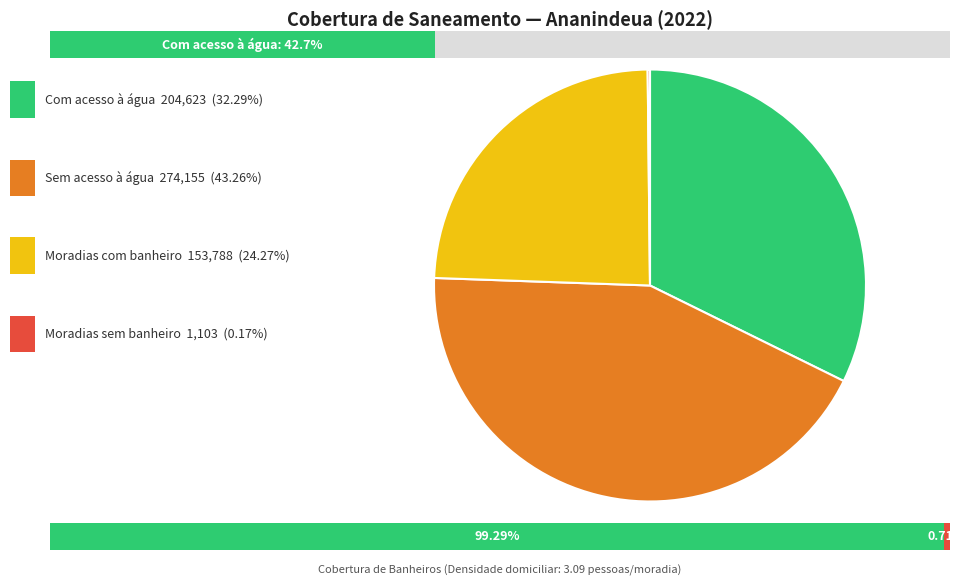

What percentage is NOT represented by Moradias com banheiro?

75.7%